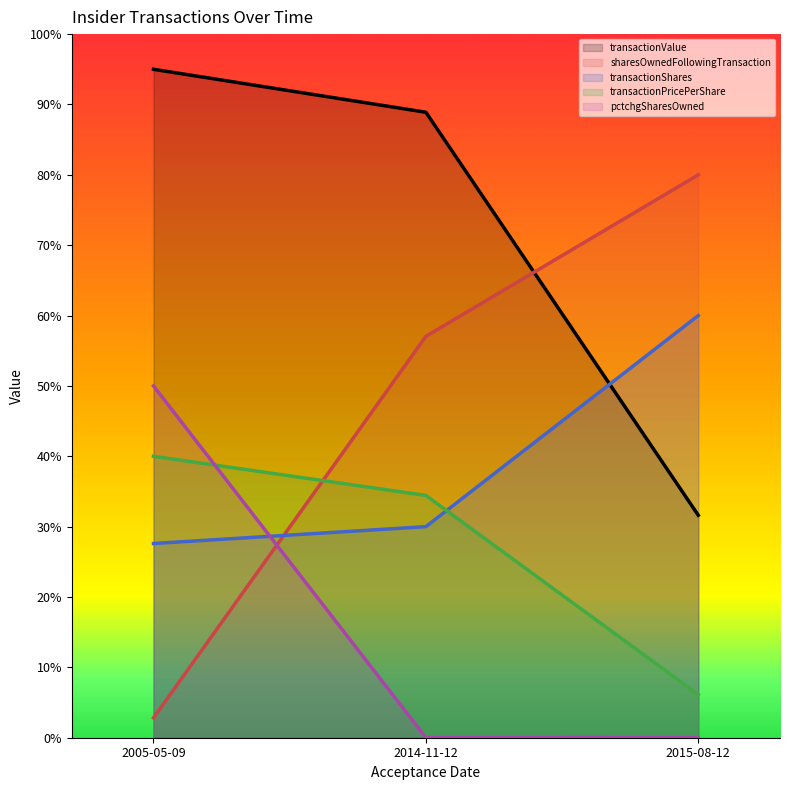

How many values in the transactionPricePerShare series exceed 34?

2